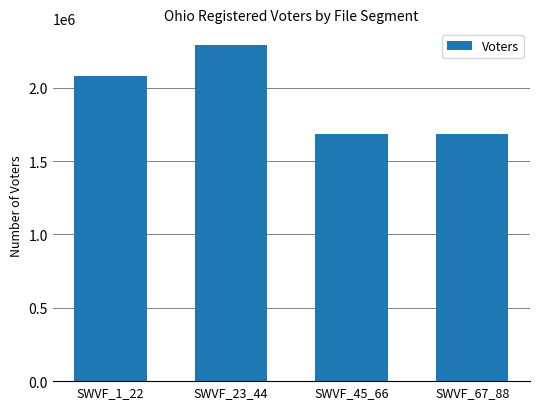

The value at SWVF_45_66 is 1685525. True or false?

True